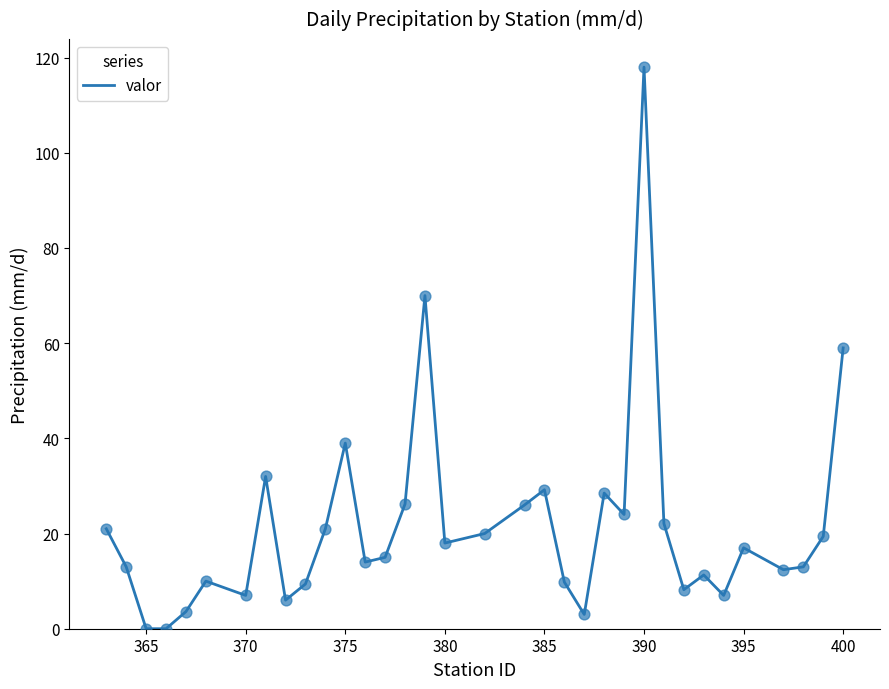

How many lines are shown in the chart?

1